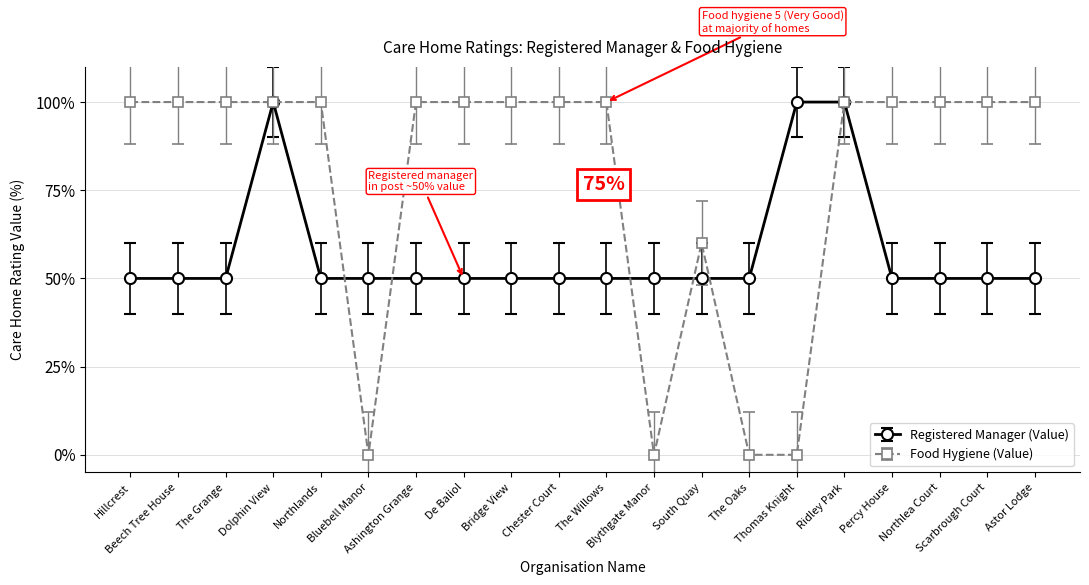

True or false: Registered Manager (Value) and Food Hygiene (Value) intersect in this chart.

True